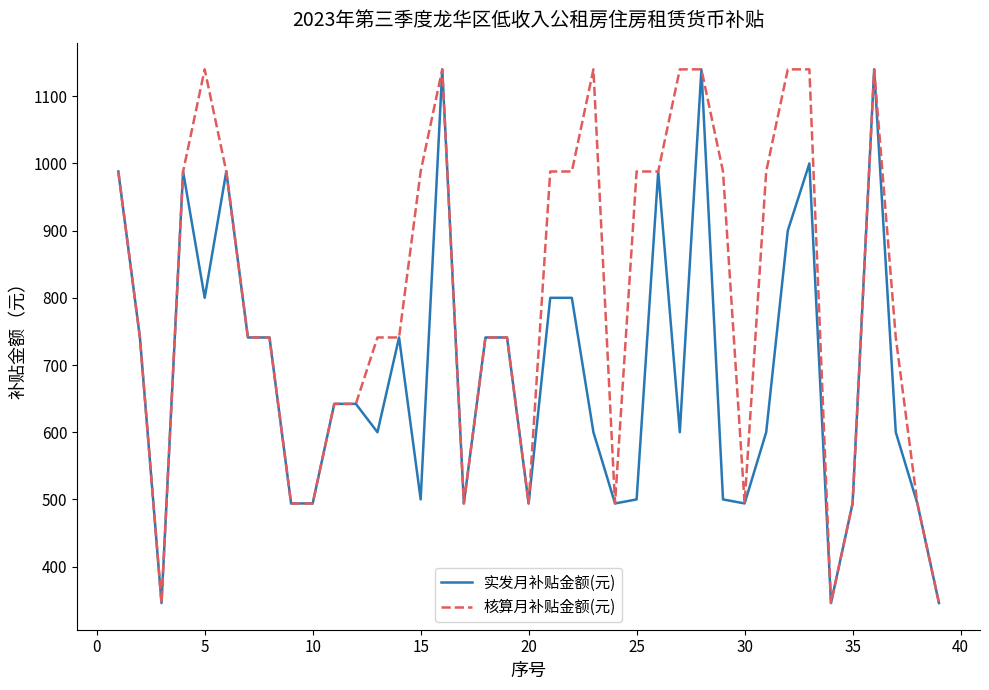

Which series has the largest total across all categories?

核算月补贴金额(元)